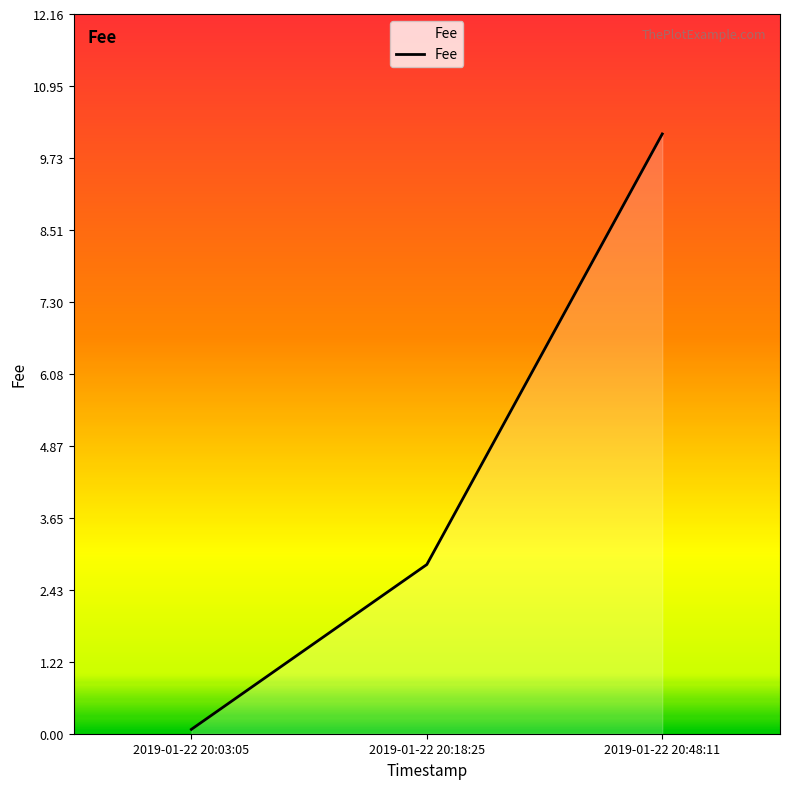

What position from the left is 2019-01-22 20:18:25?

2